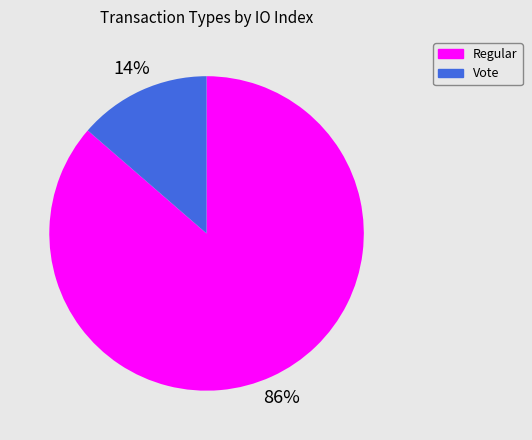

Which has a higher value, Vote or Regular?

Regular